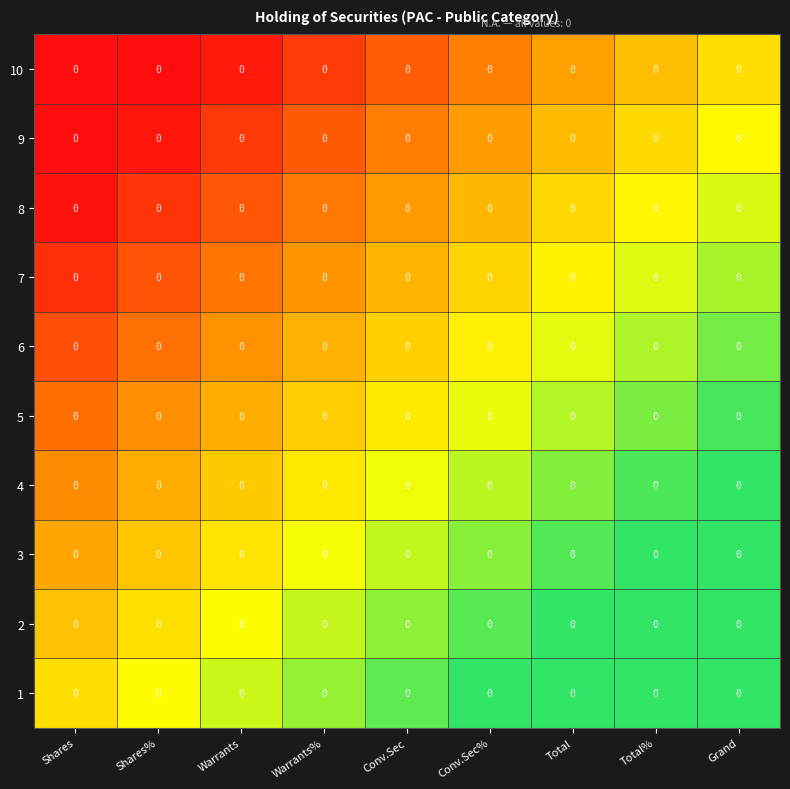

At which category does the chart reach its peak across all series?

Grand